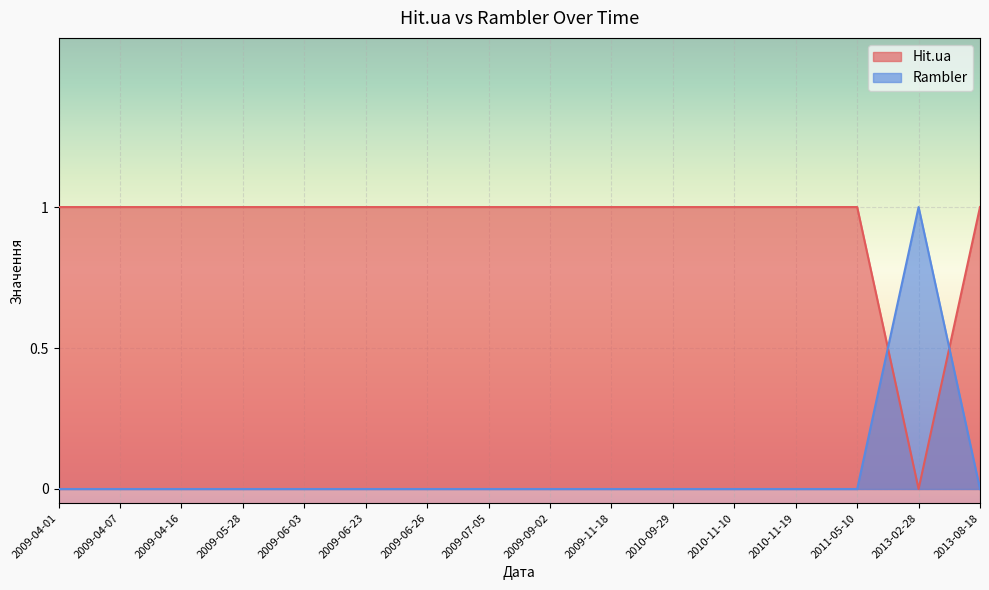

Which series changed the most between 2009-09-02 and 2011-05-10?

Hit.ua